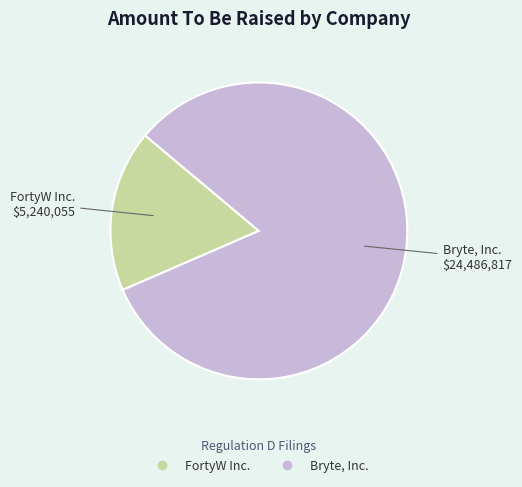

Rank the categories by value from lowest to highest.

FortyW Inc., Bryte, Inc.